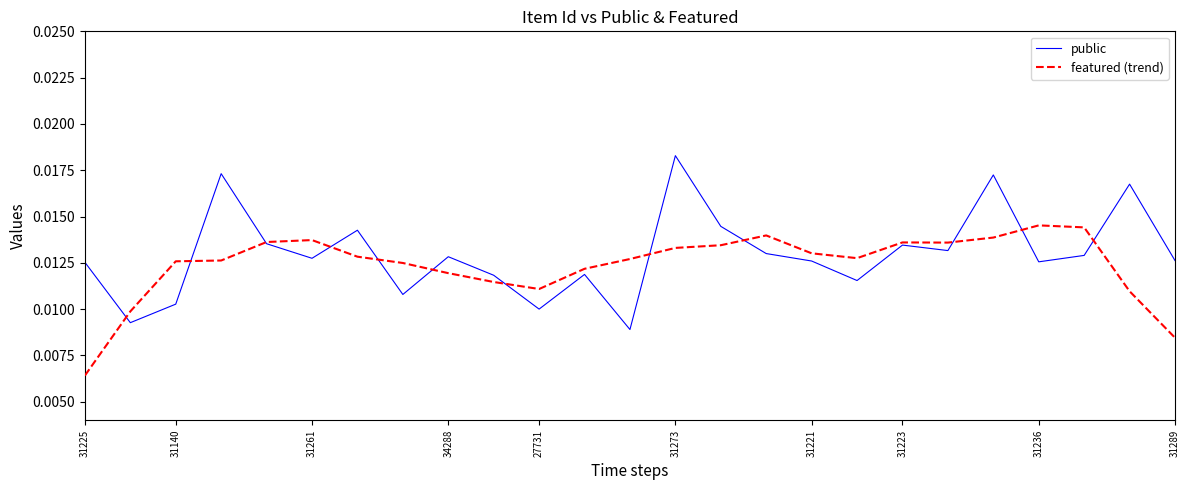

True or false: public has more than 2 interior local peaks.

True